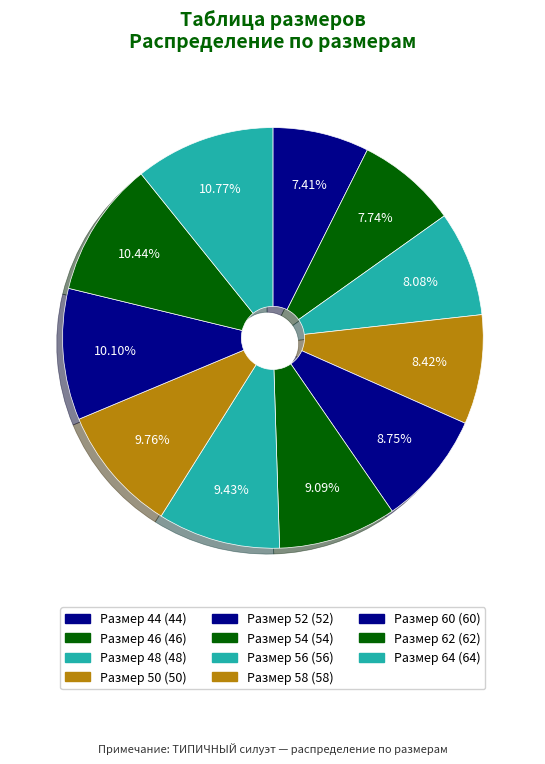

Rank the categories by value from highest to lowest.

64, 62, 60, 58, 56, 54, 52, 50, 48, 46, 44